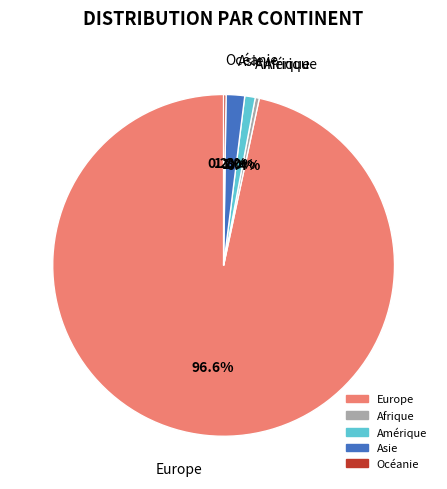

Is there a majority slice in this chart?

Yes